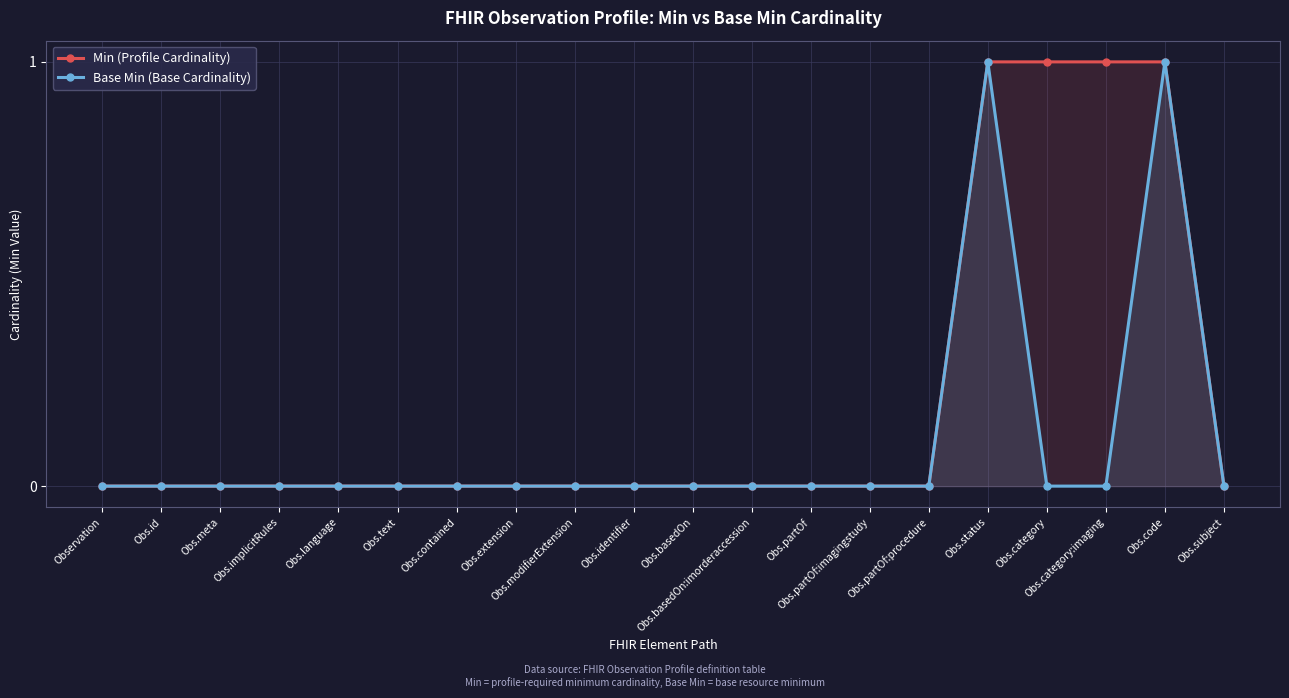

Which category has the highest value in the Min (Profile Cardinality) series?

Obs.status